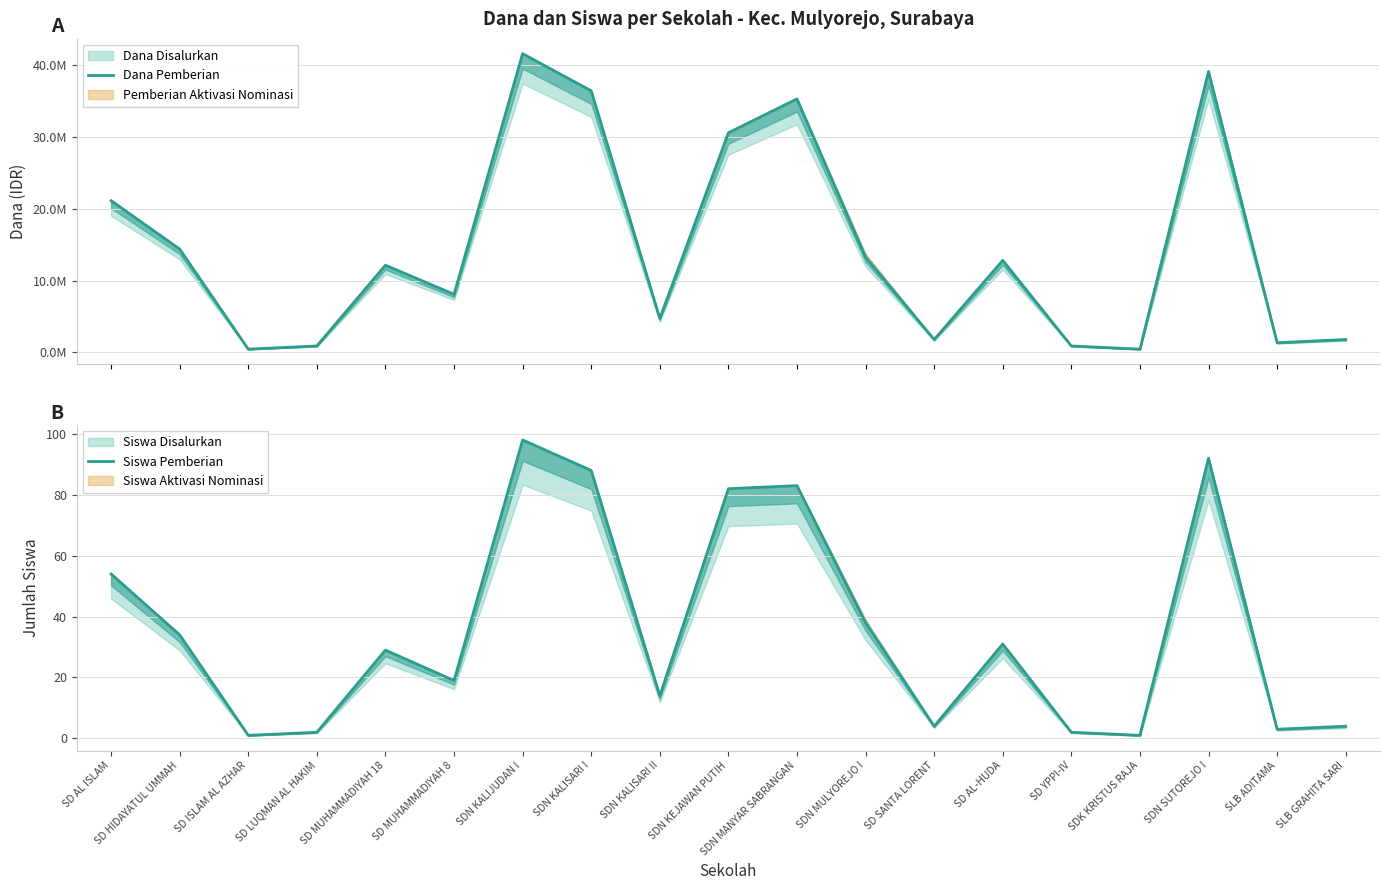

What is the smallest value displayed?

1